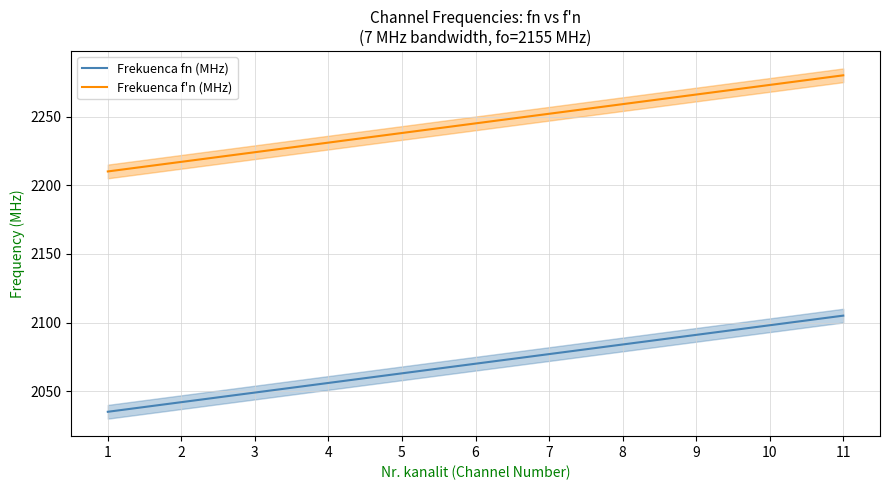

Rank the series at 7 from lowest to highest value.

Frekuenca fn (MHz), Frekuenca f'n (MHz)